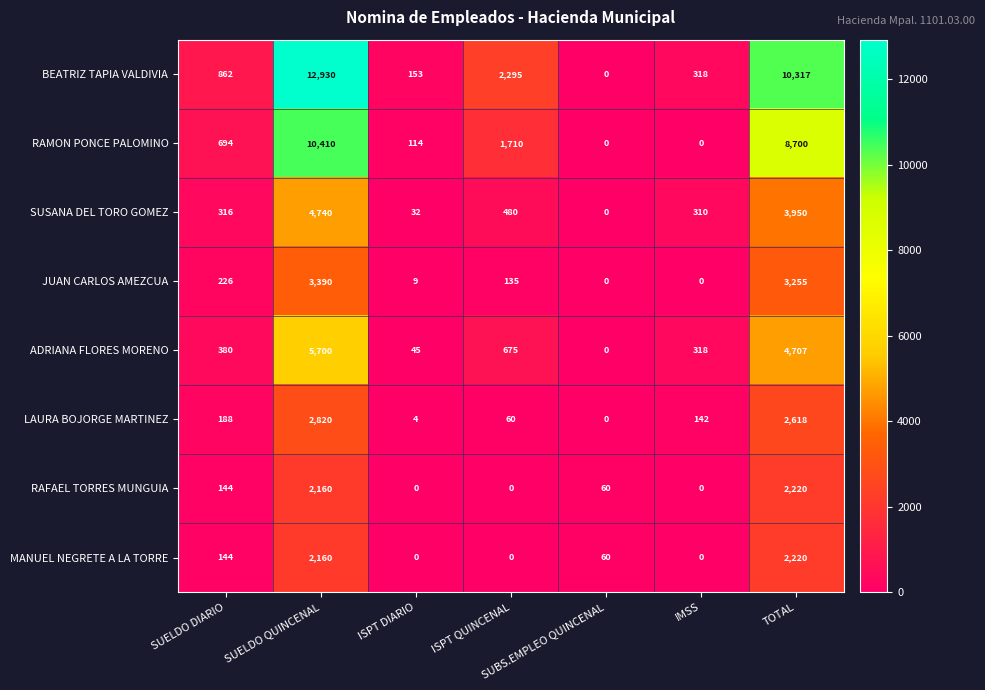

What is the sum of the RAMON PONCE PALOMINO values at ISPT QUINCENAL and IMSS?

1710